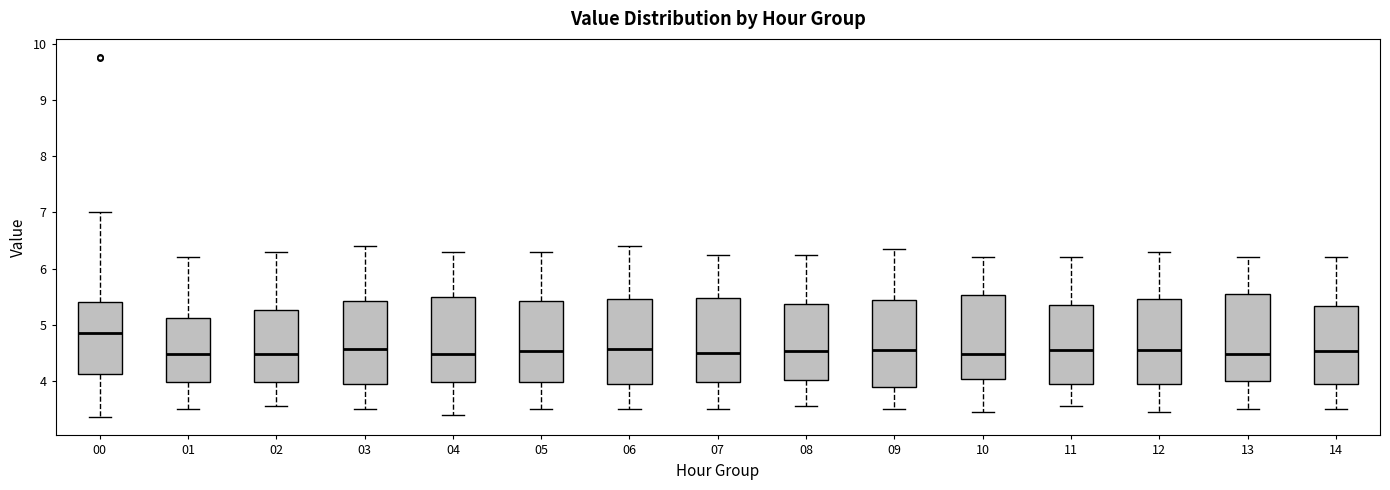

Reading left to right, read every box against the y-axis: the position of its median line, the range the box covers, and the ends of its whiskers. The values are not printed on the chart, so give them approximately, as read against the axis.

00: median 4.9, box 4.1 to 5.4, whiskers 3.4 to 7.0
01: median 4.5, box 4.0 to 5.1, whiskers 3.5 to 6.2
02: median 4.5, box 4.0 to 5.3, whiskers 3.6 to 6.3
03: median 4.6, box 3.9 to 5.4, whiskers 3.5 to 6.4
04: median 4.5, box 4.0 to 5.5, whiskers 3.4 to 6.3
05: median 4.5, box 4.0 to 5.4, whiskers 3.5 to 6.3
06: median 4.6, box 3.9 to 5.5, whiskers 3.5 to 6.4
07: median 4.5, box 4.0 to 5.5, whiskers 3.5 to 6.3
08: median 4.5, box 4.0 to 5.4, whiskers 3.6 to 6.3
09: median 4.6, box 3.9 to 5.4, whiskers 3.5 to 6.4
10: median 4.5, box 4.0 to 5.5, whiskers 3.5 to 6.2
11: median 4.6, box 3.9 to 5.4, whiskers 3.6 to 6.2
12: median 4.6, box 3.9 to 5.5, whiskers 3.5 to 6.3
13: median 4.5, box 4.0 to 5.6, whiskers 3.5 to 6.2
14: median 4.5, box 3.9 to 5.3, whiskers 3.5 to 6.2